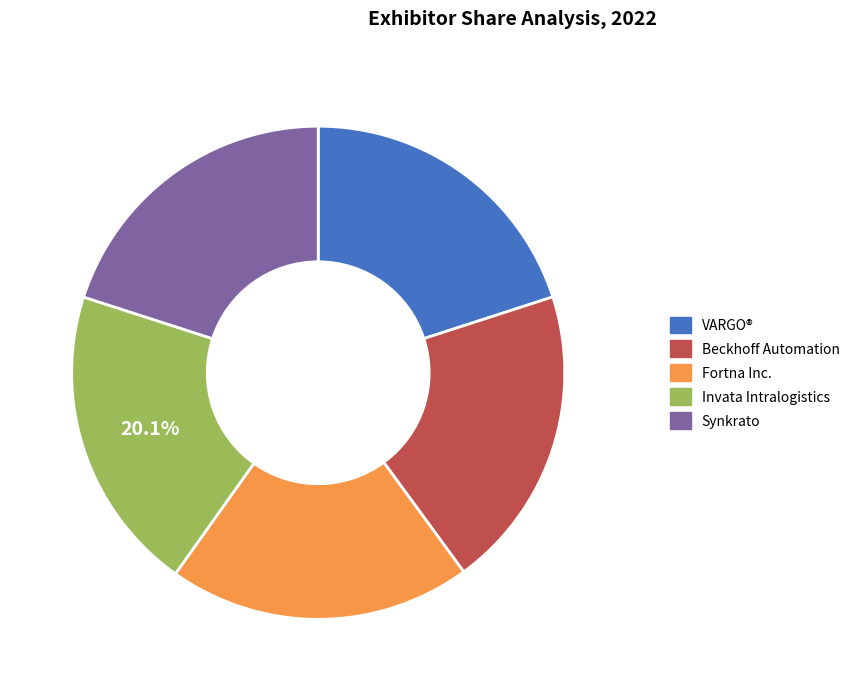

The Fortna Inc. slice represents 6% of the pie. True or false?

False